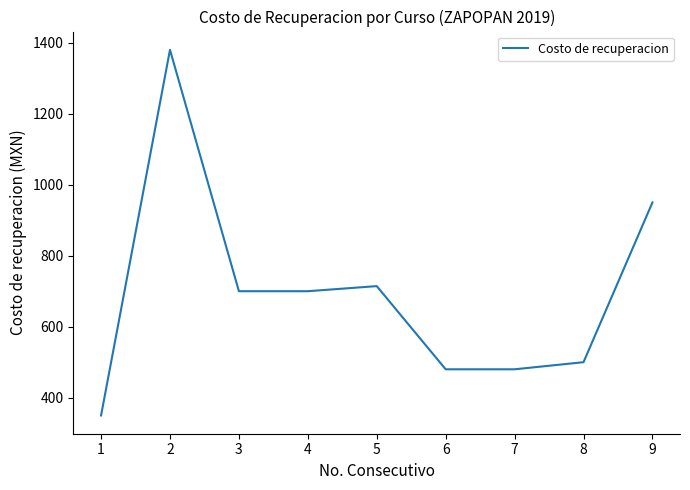

What is the approximate value at 5?

714.3